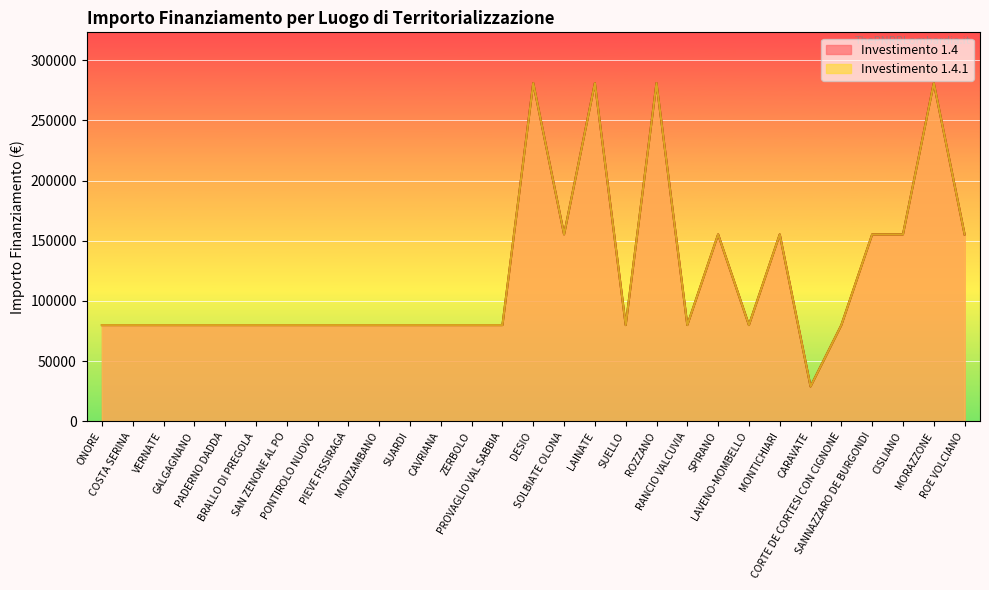

At which label does Investimento 1.4 reach its minimum?

CARAVATE